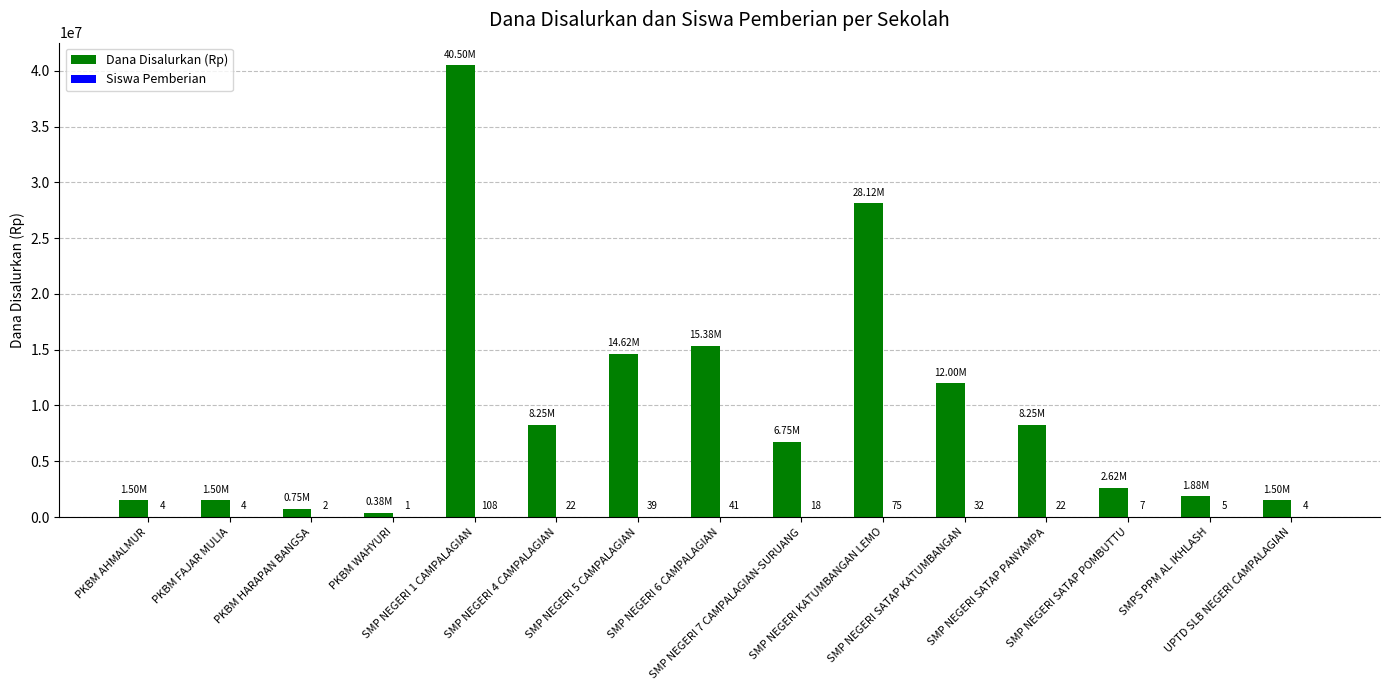

How many groups of bars are there?

15